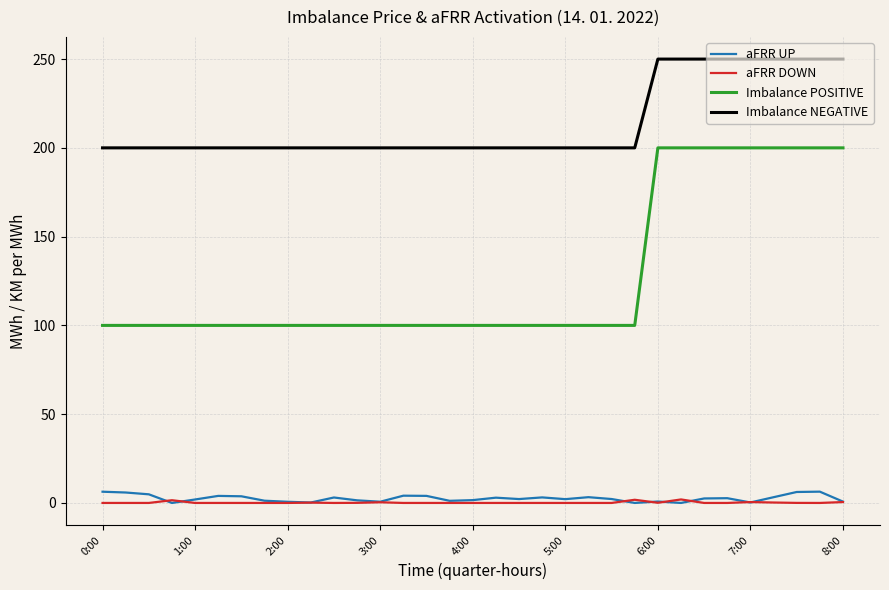

What is the sum of all aFRR DOWN values?

7.3